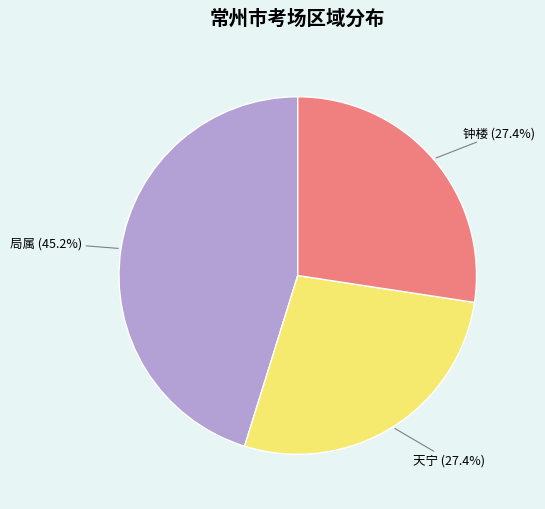

To the nearest percent, what percentage of the pie is 天宁?

27%